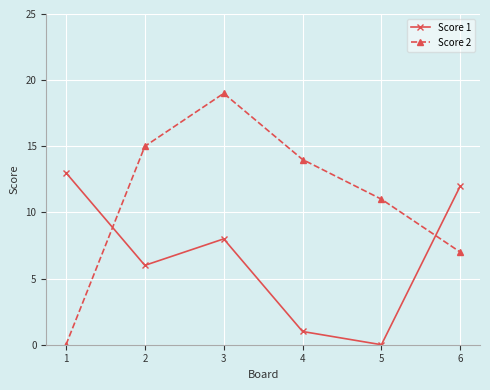

Which series has the widest spread of values?

Score 2